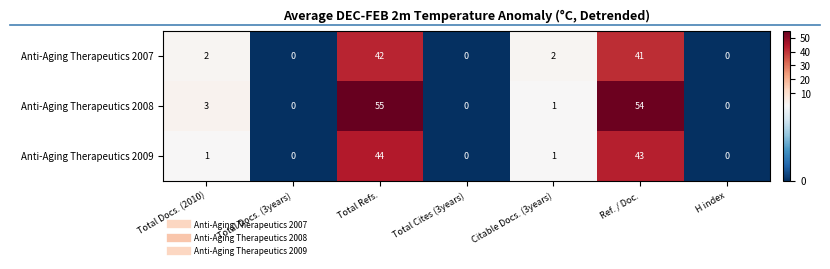

At how many categories does at least one series exceed 39?

2